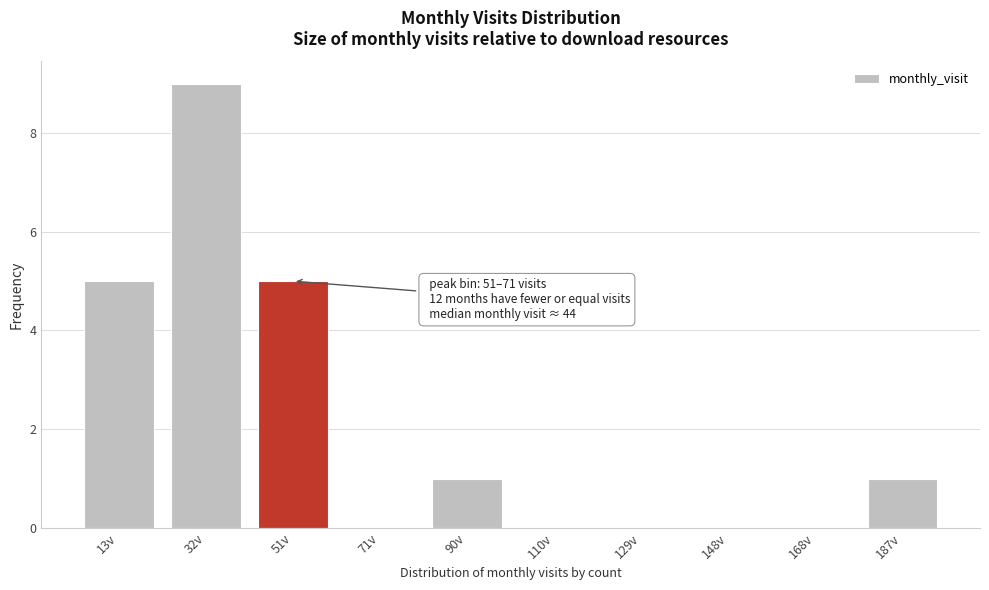

Reading right to left, extract all data points from this chart.

187v=1	168v=0	148v=0	129v=0	110v=0	90v=1	71v=0	51v=5	32v=9	13v=5